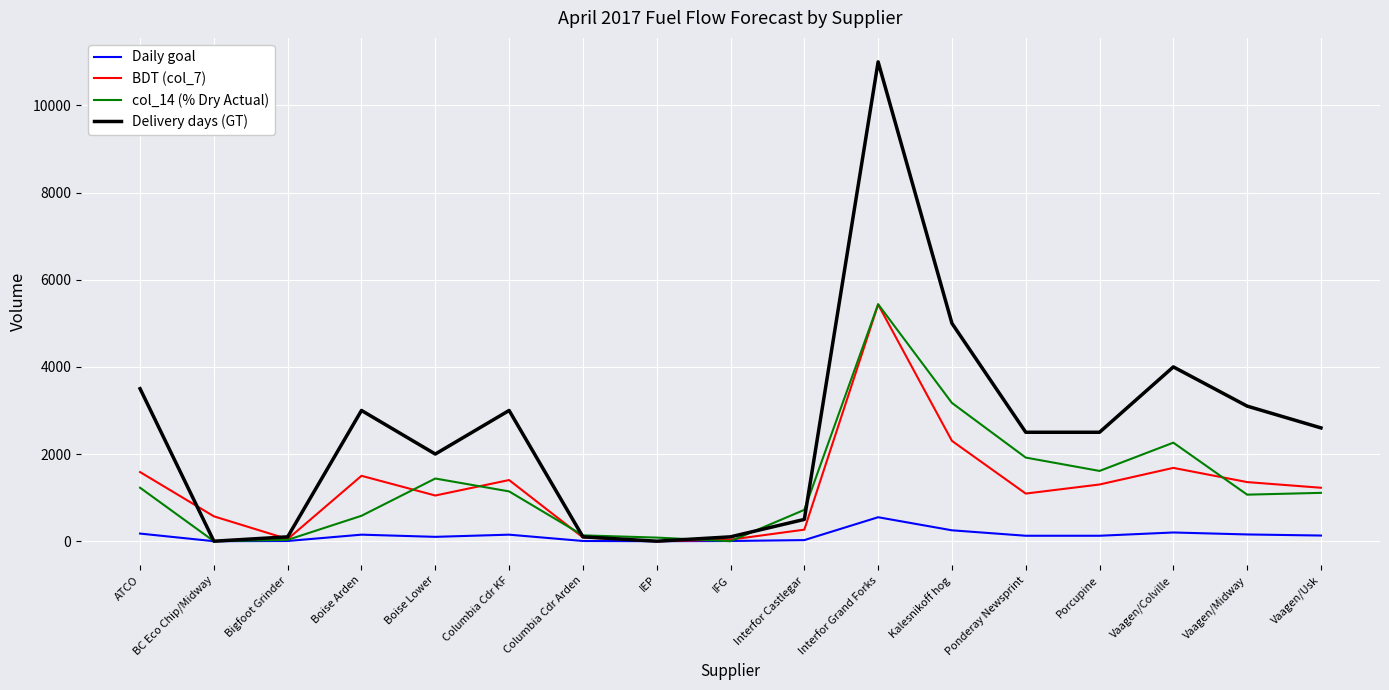

True or false: BDT (col_7) and Delivery days (GT) intersect in this chart.

True